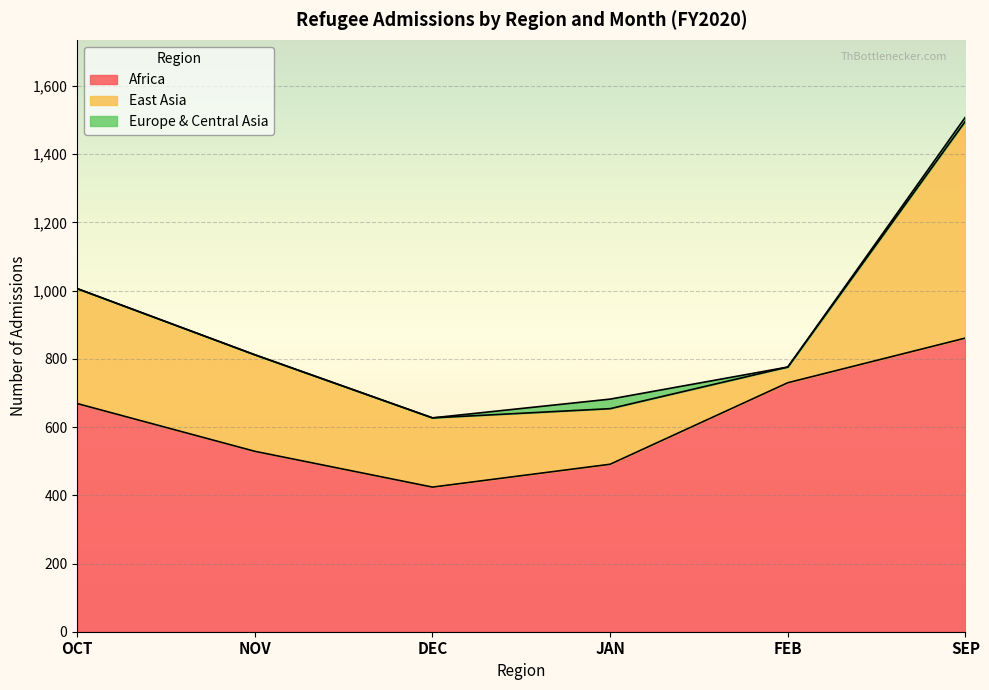

The OCT series shows 669 at Africa. True or false?

True